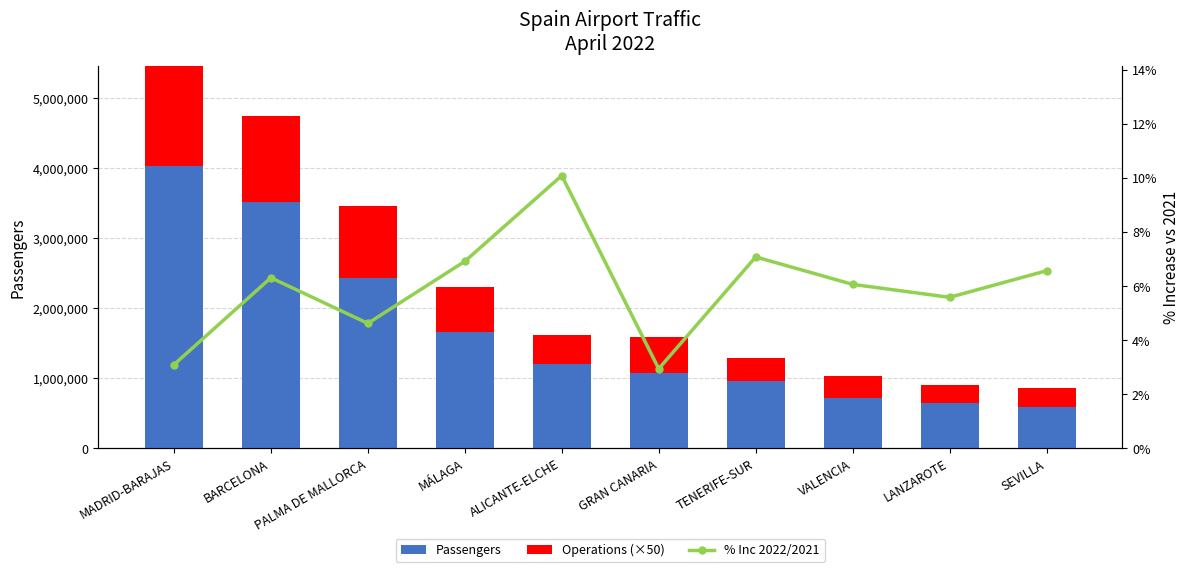

What is the approximate value of Operations (×50) at VALENCIA?

321300.0